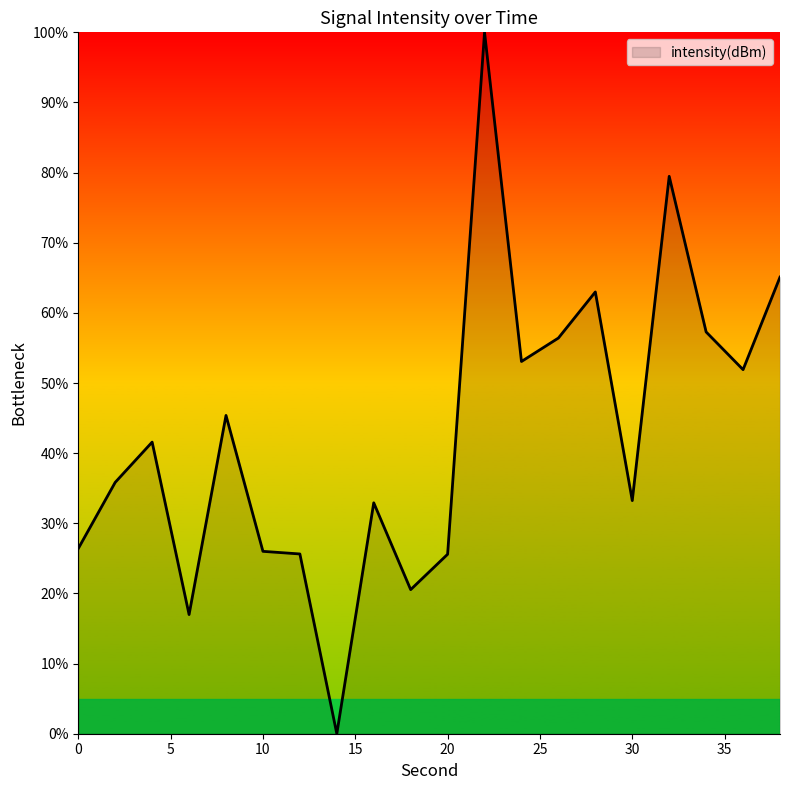

What is the difference between the maximum and minimum values?

100.0